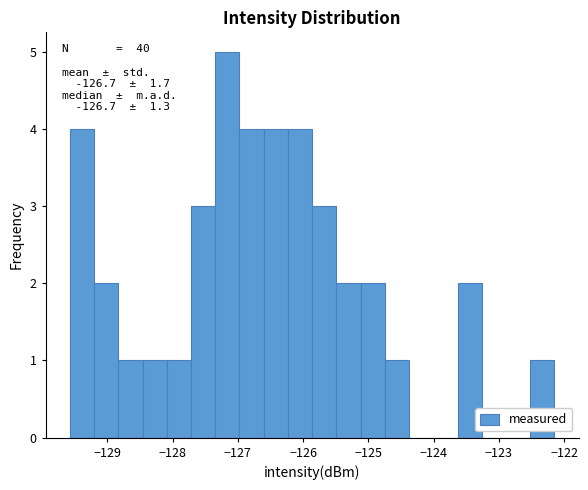

Around what value on the x-axis is the tallest bar? Give the approximate position of its centre, as read against the axis.

-127.2